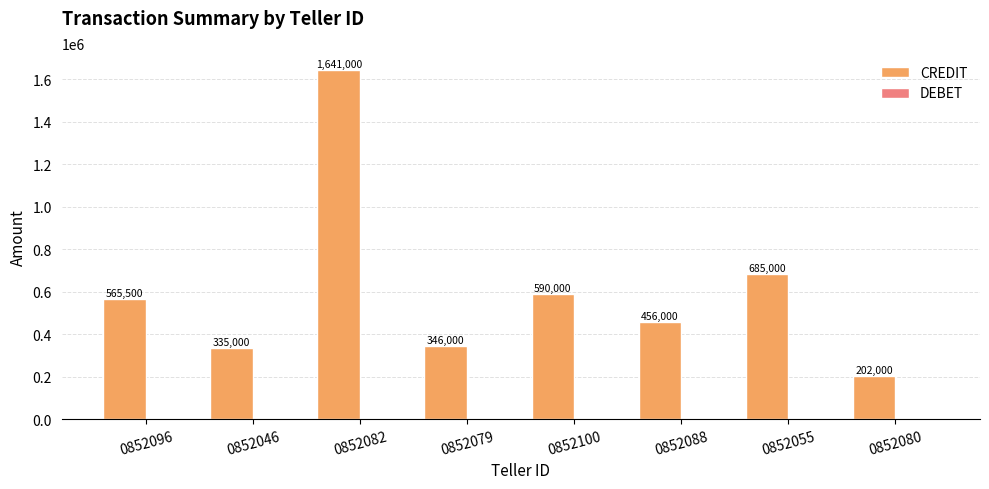

How many distinct data groups are displayed?

1